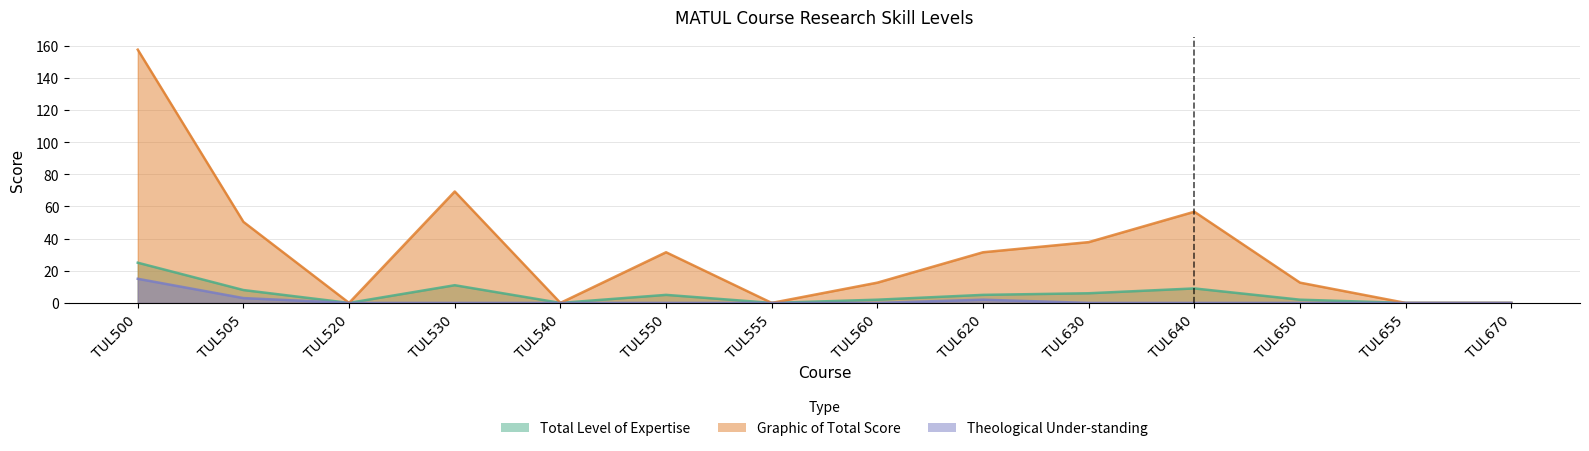

How many values in the Theological Under-standing series exceed 0?

3